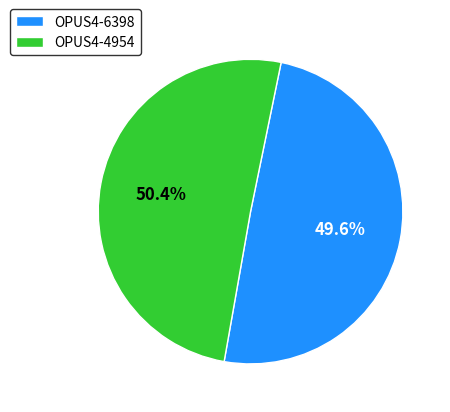

To the nearest percent, what is the combined percentage of OPUS4-6398 and OPUS4-4954?

100%